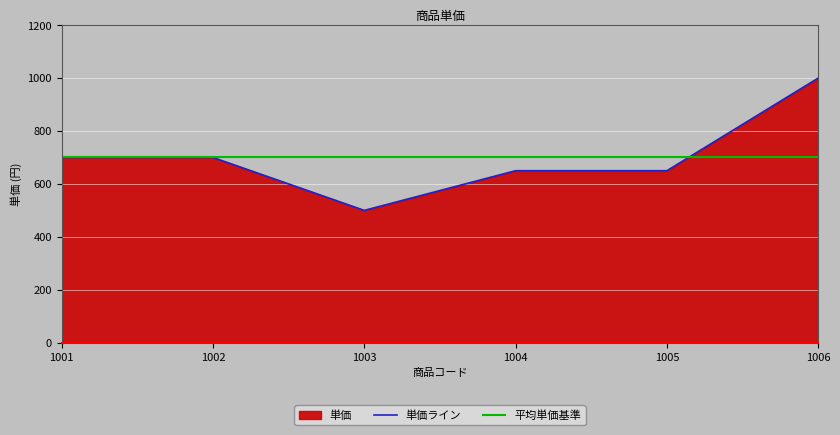

What is the difference between the second highest and second lowest values?

50